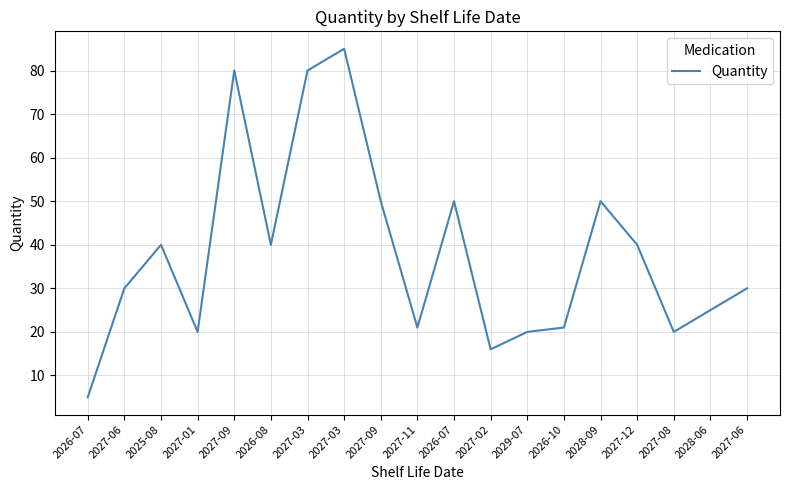

Is this an area chart (filled region under the line)?

No